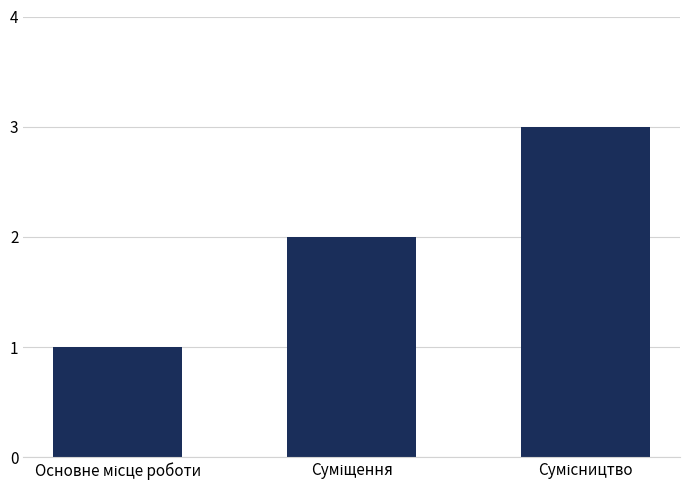

What is the sum of all values?

6